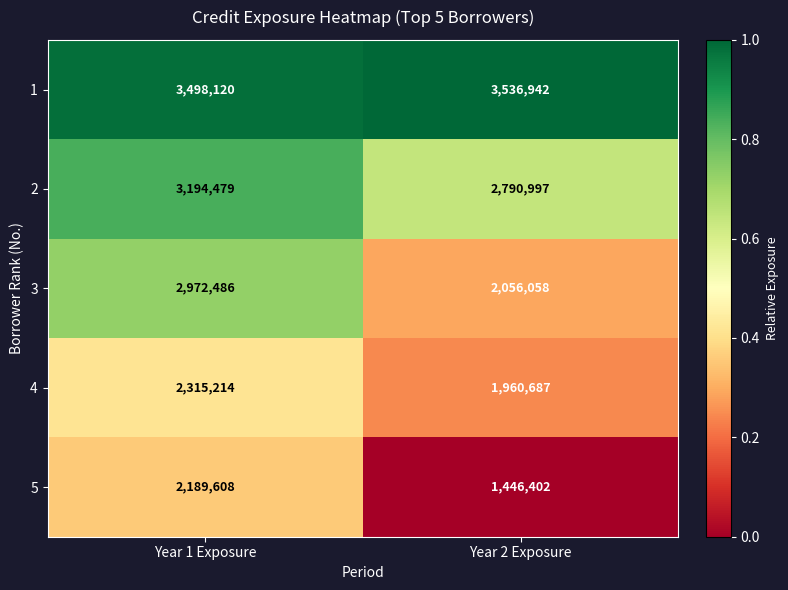

Is it true that 5 equals 632214 at Year 2 Exposure?

False